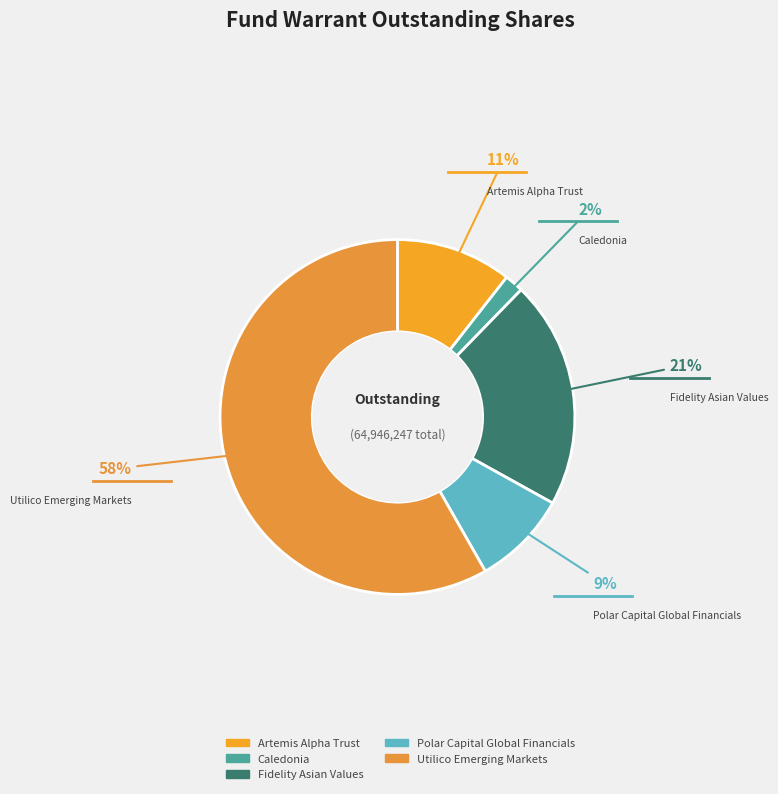

Is the sum of Caledonia and Utilico Emerging Markets greater than half?

Yes